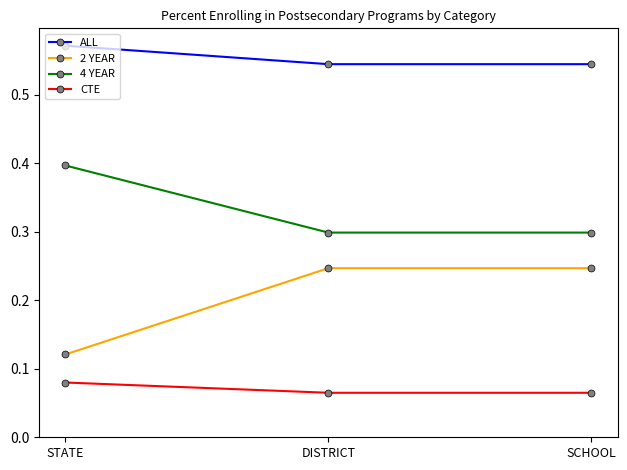

Which series has the widest spread of values?

2 YEAR